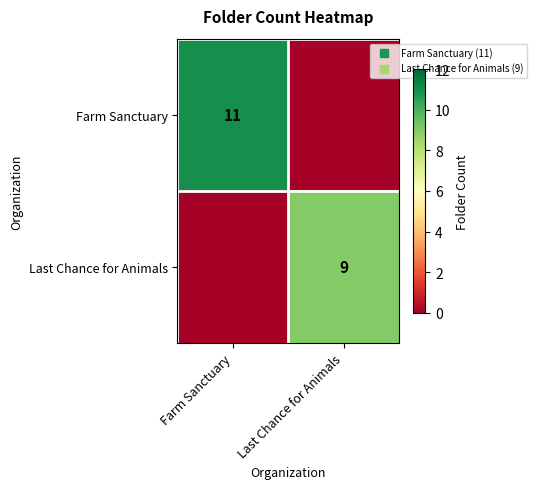

Rank the series by their average value, from highest to lowest.

Farm Sanctuary, Last Chance for Animals